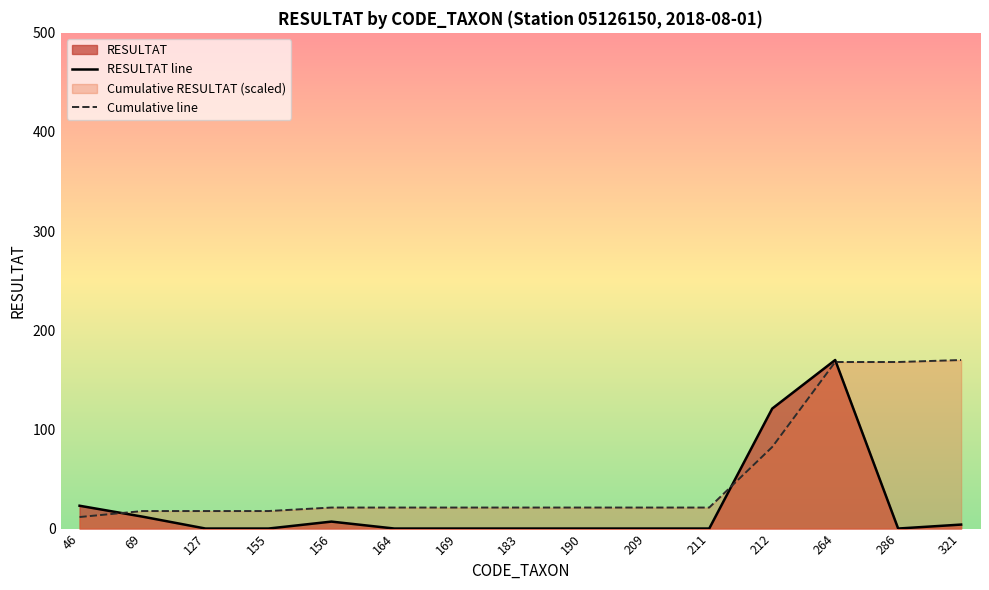

What is the value of the Cumulative line point at the 4th from the left?

17.7